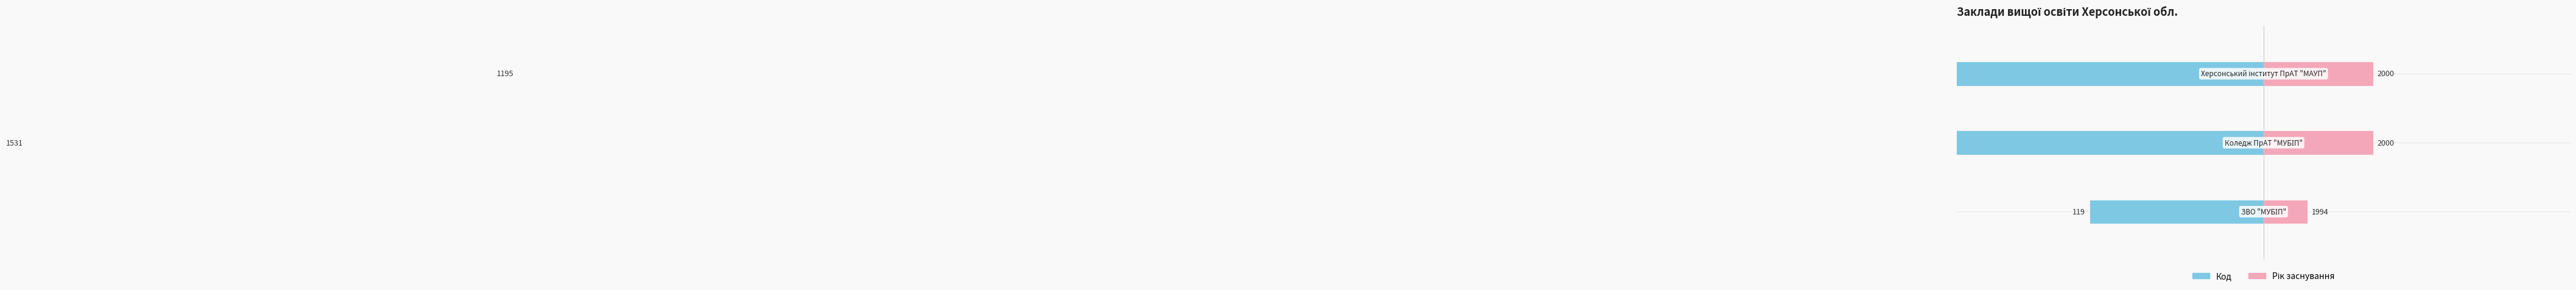

What are all the series names shown in the legend?

Код, Рік заснування